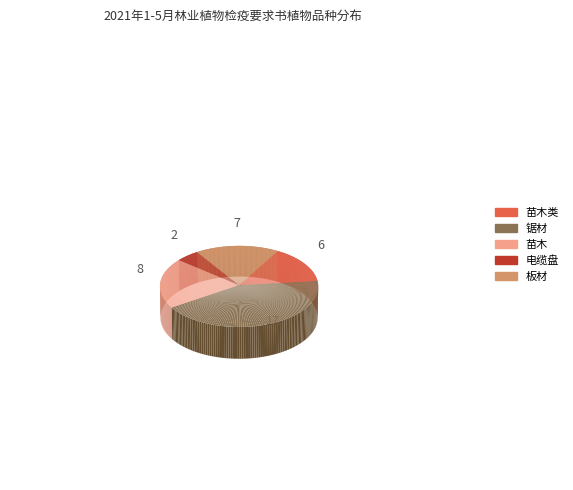

What is the smallest slice in the pie chart?

电缆盘